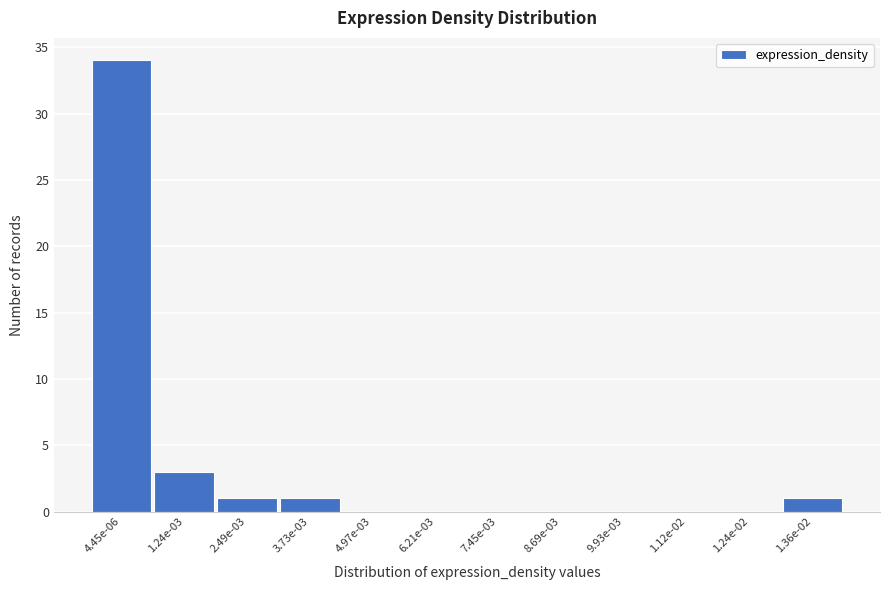

Reading left to right, what are all the values shown in this chart?

4.45e-06=34	1.24e-03=3	2.49e-03=1	3.73e-03=1	4.97e-03=0	6.21e-03=0	7.45e-03=0	8.69e-03=0	9.93e-03=0	1.12e-02=0	1.24e-02=0	1.36e-02=1